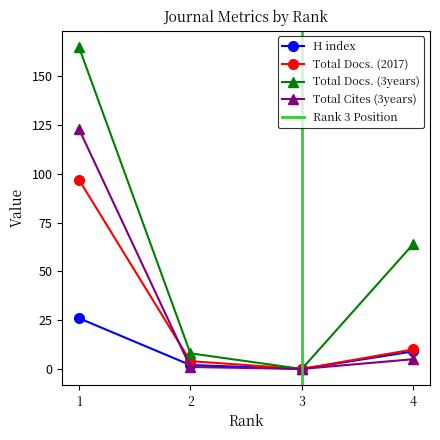

Which has a higher value, 1 or 2?

1